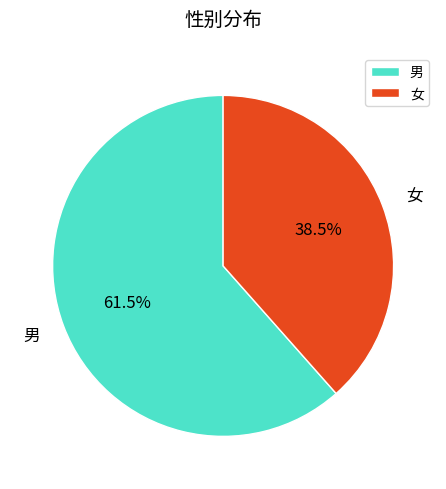

What is the ratio of the value at 女 to the value at 男?

0.6